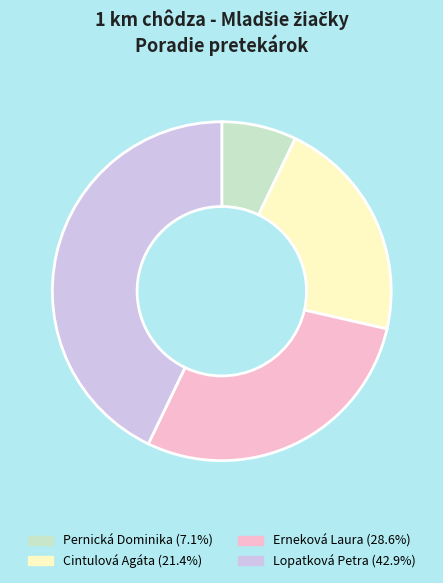

What is the ratio of the value at Lopatková Petra to the value at Erneková Laura?

1.5